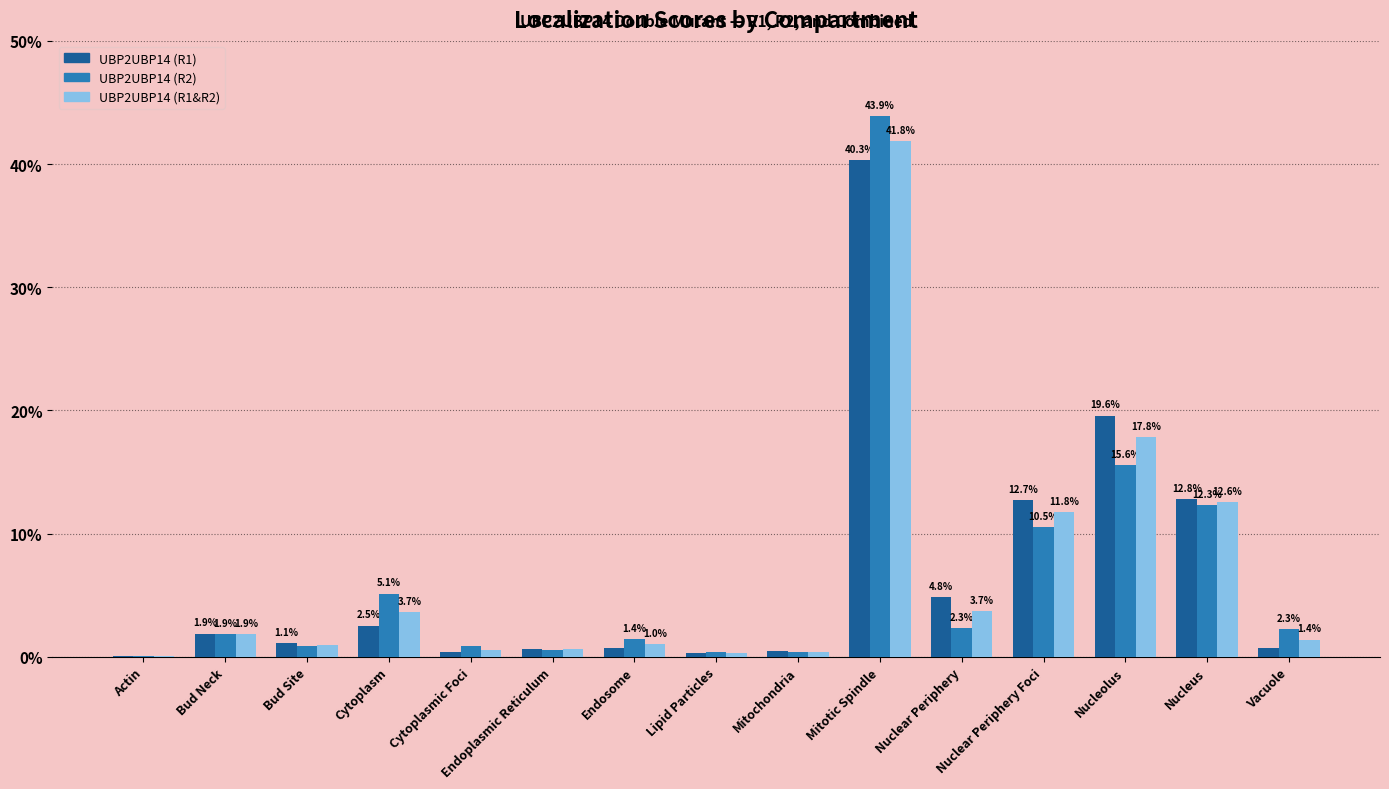

Is it true that UBP2UBP14 (R1) equals 0.0 at Cytoplasmic Foci?

False